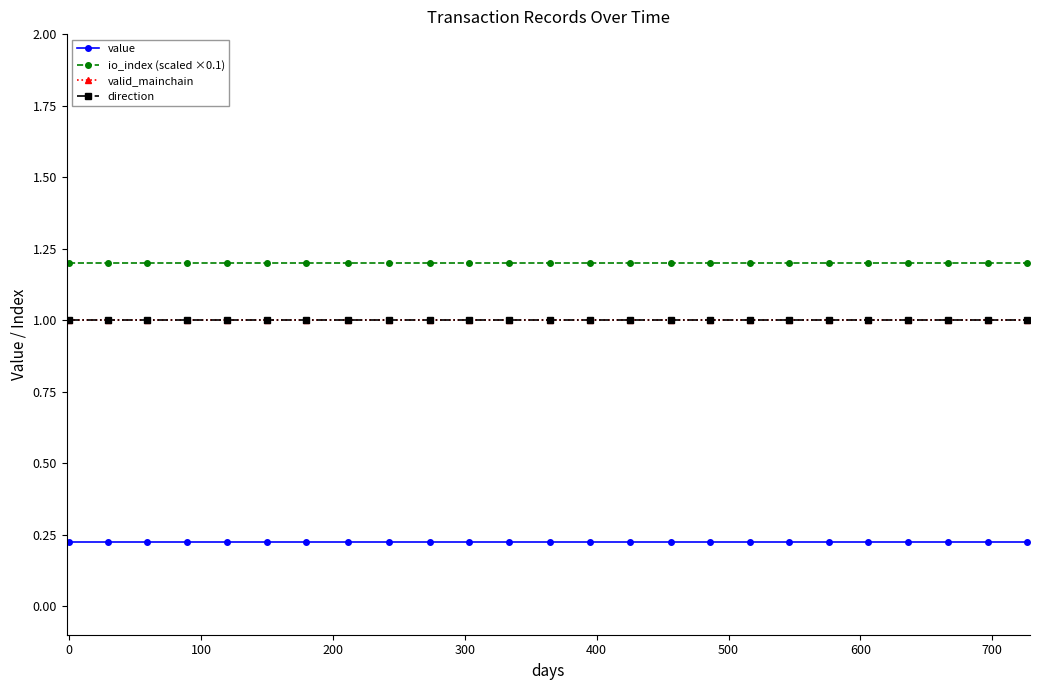

Is this an area chart (filled region under the line)?

No